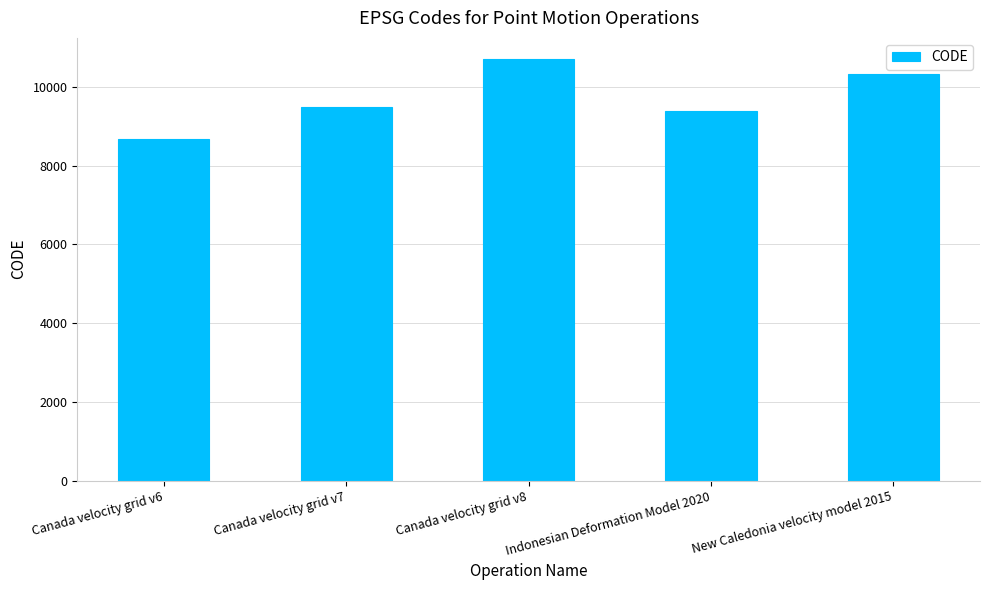

List the labels in order of value, smallest first.

Canada velocity grid v6, Indonesian Deformation Model 2020, Canada velocity grid v7, New Caledonia velocity model 2015, Canada velocity grid v8